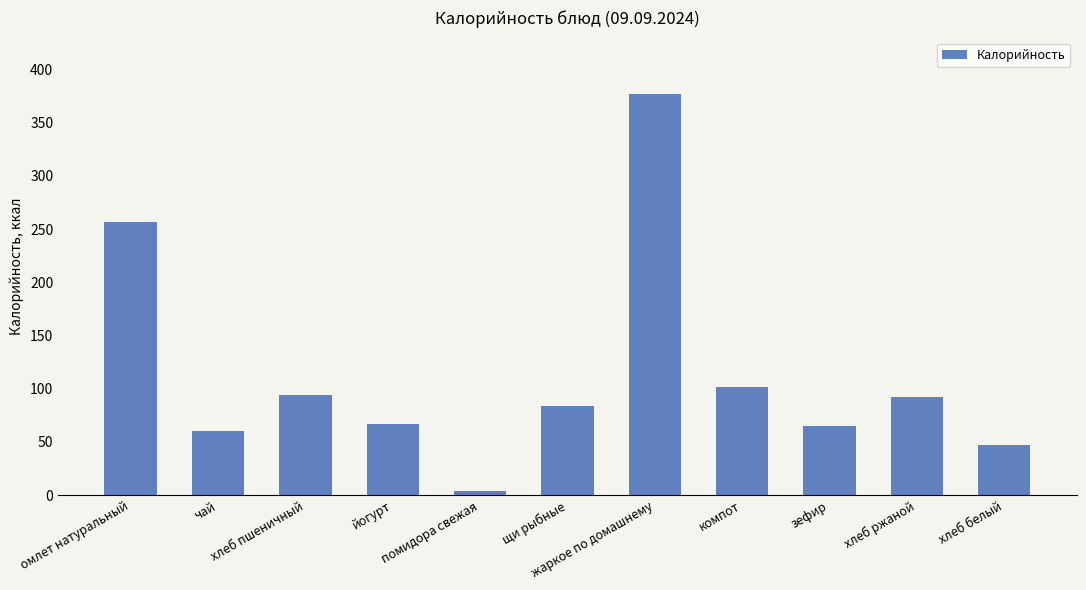

How many data points does each series have?

11